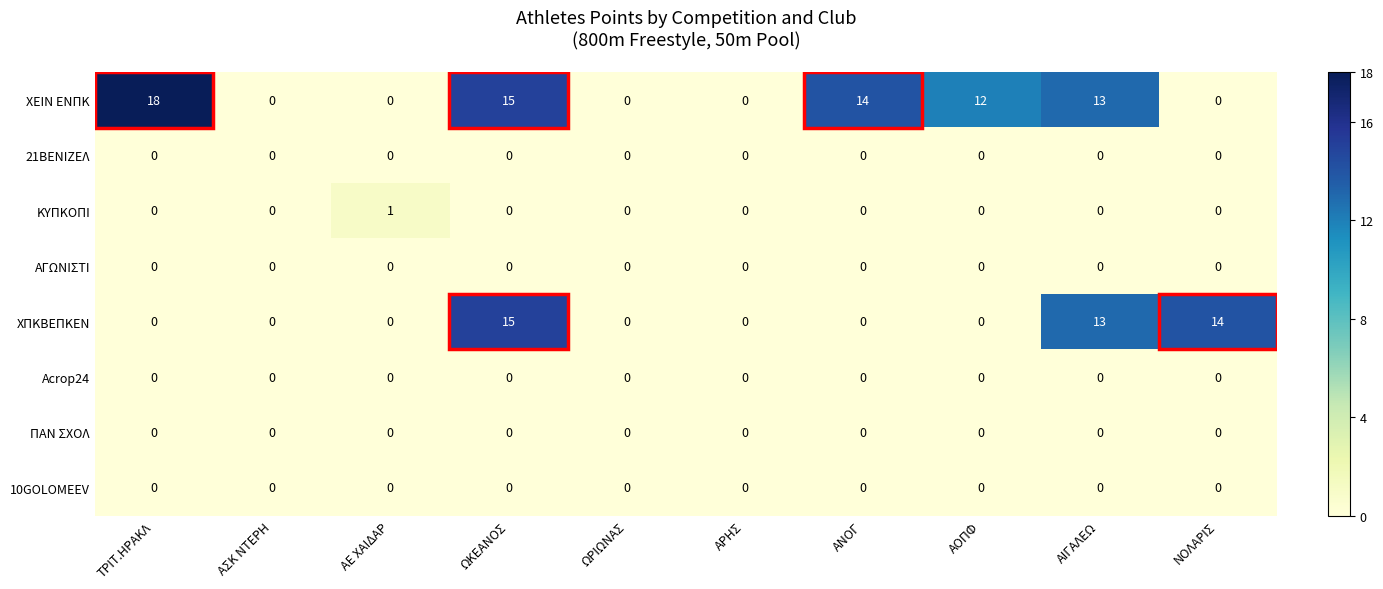

Which category has the highest value in the ΚΥΠΚΟΠΙ series?

ΑΕ ΧΑΙΔΑΡ